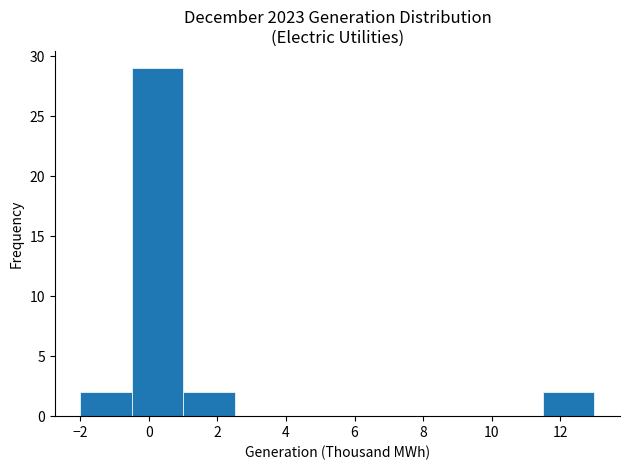

Reading left to right, list every bar in this chart as the range it spans on the x-axis followed by its height. Neither the bar edges nor the heights are printed on the chart, so give them approximately, as read against the axes.

-2.0 to -0.5: 2
-0.5 to 1.0: 29
1.0 to 2.5: 2
2.5 to 4.0: 0
4.0 to 5.5: 0
5.5 to 7.0: 0
7.0 to 8.5: 0
8.5 to 10.0: 0
10.0 to 11.5: 0
11.5 to 13.0: 2